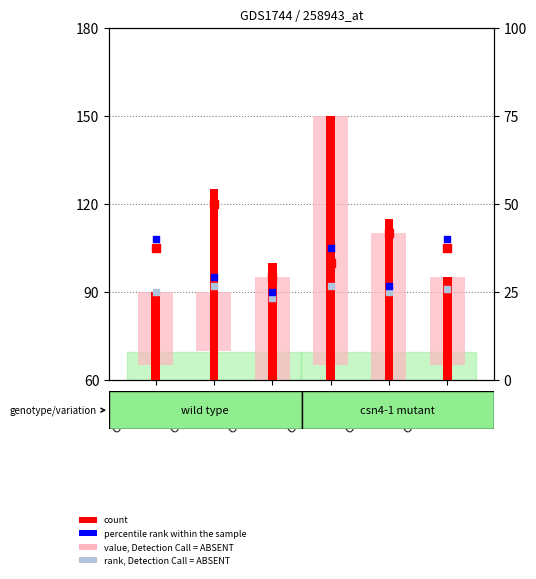

Which series reaches the minimum Y coordinate?

value, Detection Call = ABSENT